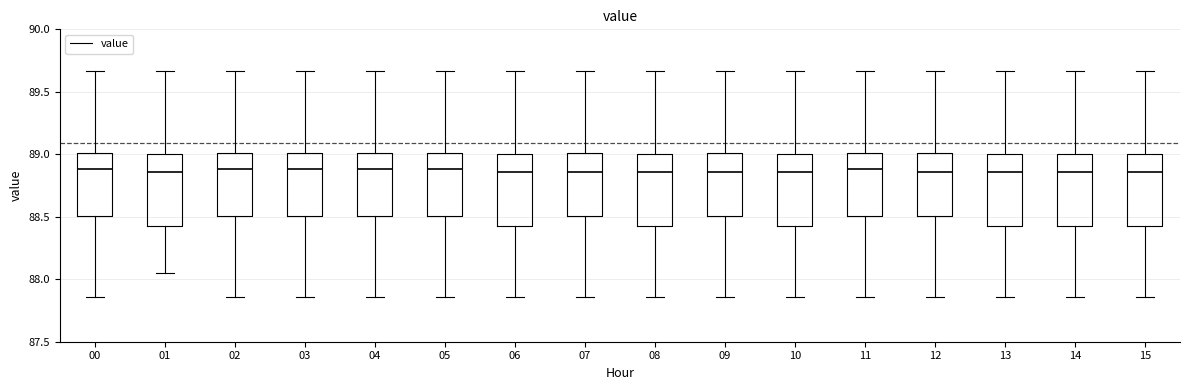

Reading left to right, read every box against the y-axis: the position of its median line, the range the box covers, and the ends of its whiskers. The values are not printed on the chart, so give them approximately, as read against the axis.

00: median 88.90, box 88.50 to 89.00, whiskers 87.85 to 89.65
01: median 88.85, box 88.45 to 89.00, whiskers 88.05 to 89.65
02: median 88.90, box 88.50 to 89.00, whiskers 87.85 to 89.65
03: median 88.90, box 88.50 to 89.00, whiskers 87.85 to 89.65
04: median 88.90, box 88.50 to 89.00, whiskers 87.85 to 89.65
05: median 88.90, box 88.50 to 89.00, whiskers 87.85 to 89.65
06: median 88.85, box 88.45 to 89.00, whiskers 87.85 to 89.65
07: median 88.85, box 88.50 to 89.00, whiskers 87.85 to 89.65
08: median 88.85, box 88.45 to 89.00, whiskers 87.85 to 89.65
09: median 88.85, box 88.50 to 89.00, whiskers 87.85 to 89.65
10: median 88.85, box 88.45 to 89.00, whiskers 87.85 to 89.65
11: median 88.90, box 88.50 to 89.00, whiskers 87.85 to 89.65
12: median 88.85, box 88.50 to 89.00, whiskers 87.85 to 89.65
13: median 88.85, box 88.45 to 89.00, whiskers 87.85 to 89.65
14: median 88.85, box 88.45 to 89.00, whiskers 87.85 to 89.65
15: median 88.85, box 88.45 to 89.00, whiskers 87.85 to 89.65